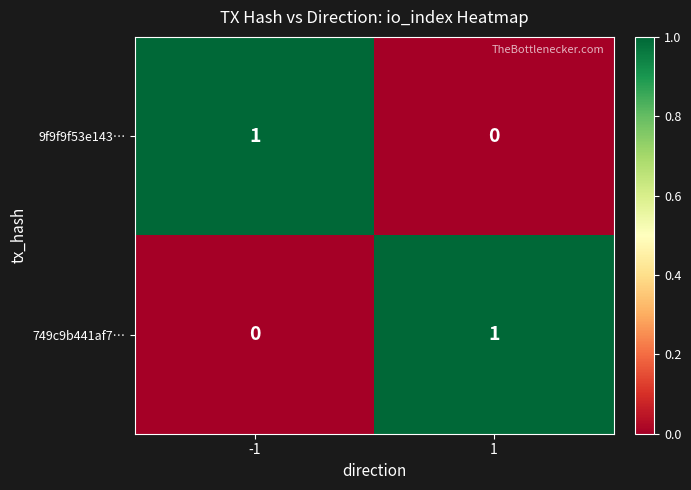

Reading left to right, what are all the values shown in this chart?

9f9f9f53e143…: 1	0
749c9b441af7…: 0	1